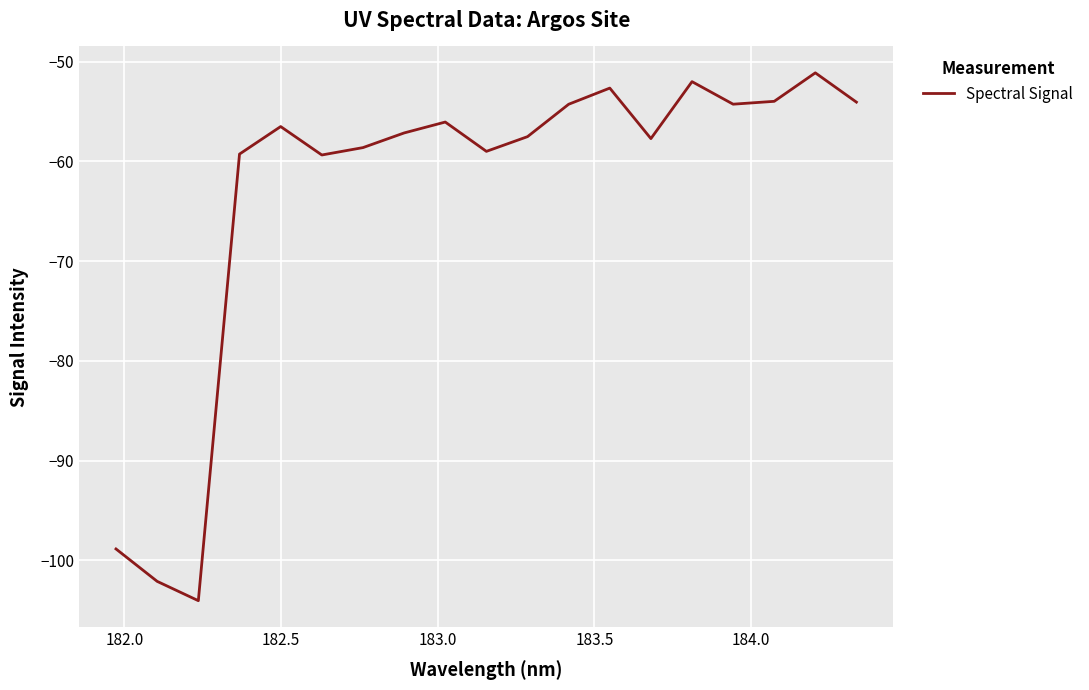

What is the minimum value shown in the chart?

-104.0